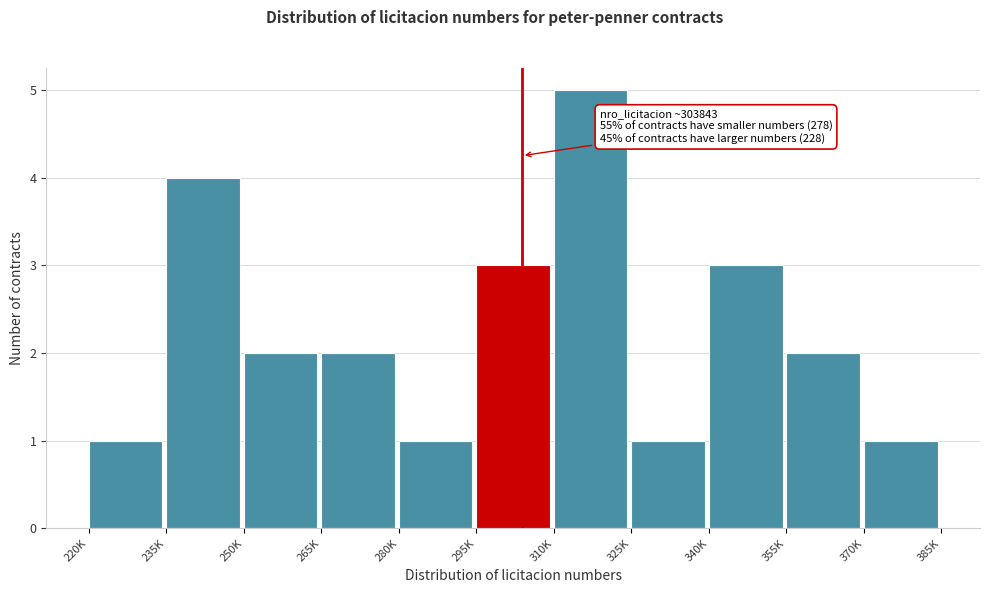

Reading left to right, list all the values displayed in this chart.

1	4	2	2	1	3	5	1	3	2	1